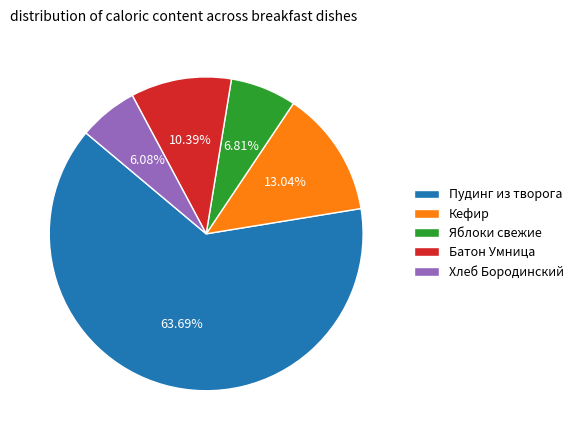

What percentage is the Яблоки свежие slice, to the nearest percent?

7%